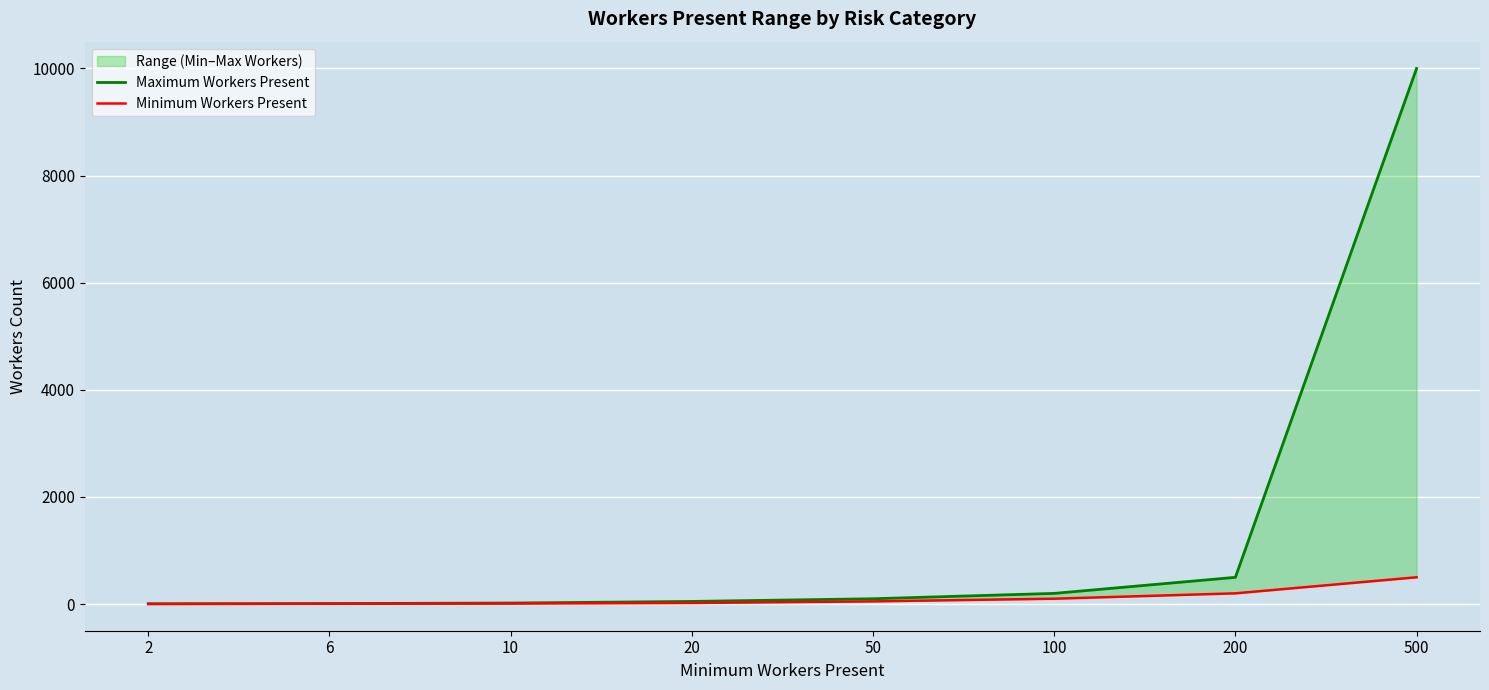

How many lines are shown in the chart?

2